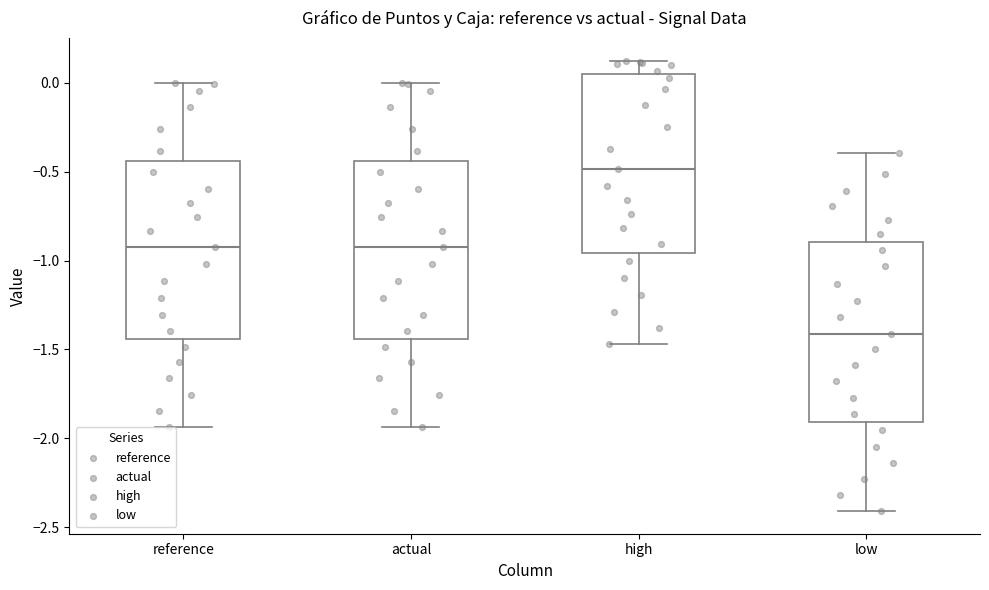

Reading left to right, read every box against the y-axis: the position of its median line, the range the box covers, and the ends of its whiskers. The values are not printed on the chart, so give them approximately, as read against the axis.

reference: median -0.90, box -1.45 to -0.45, whiskers -1.95 to 0.00
actual: median -0.90, box -1.45 to -0.45, whiskers -1.95 to 0.00
high: median -0.50, box -0.95 to 0.05, whiskers -1.45 to 0.15
low: median -1.40, box -1.90 to -0.90, whiskers -2.40 to -0.40